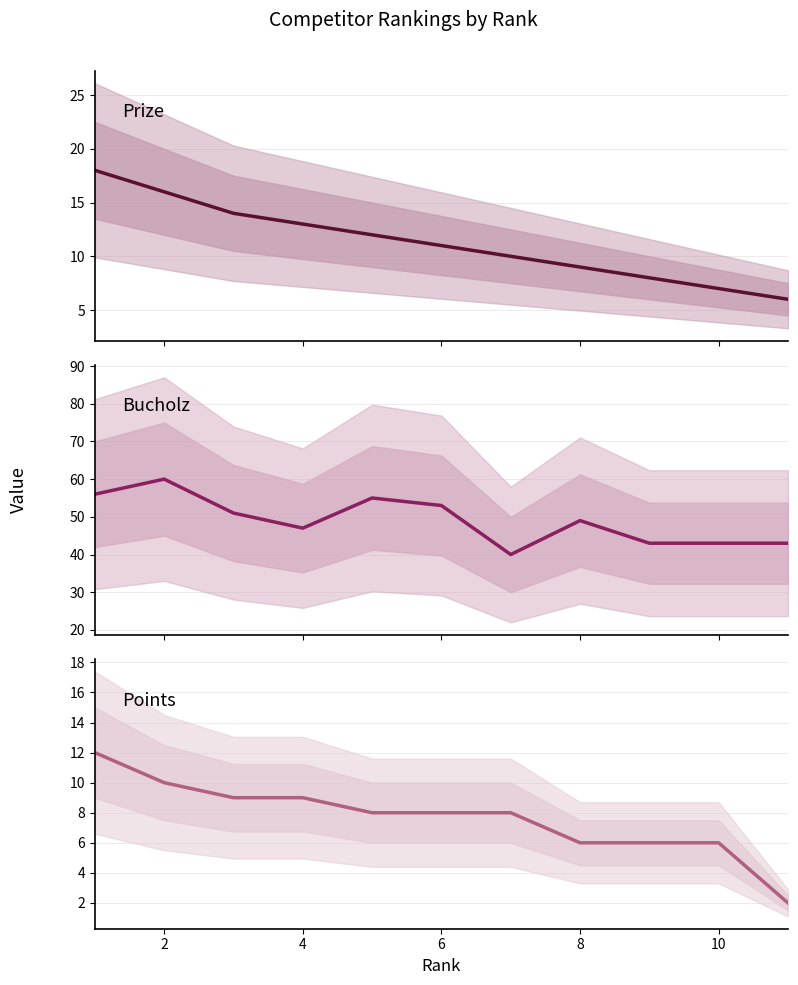

What are all the series names shown in the legend?

Prize, Bucholz, Points